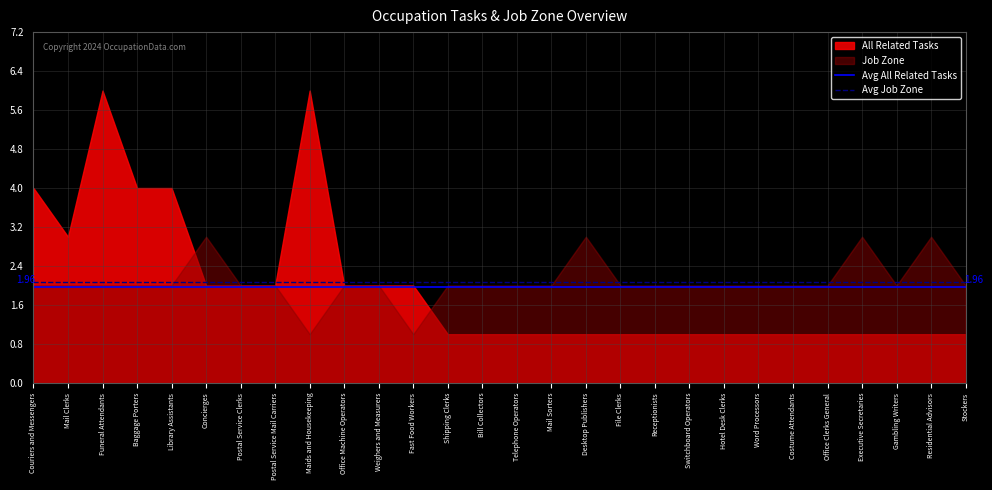

The value of Avg Job Zone at Mail Clerks is 2.1. True or false?

True